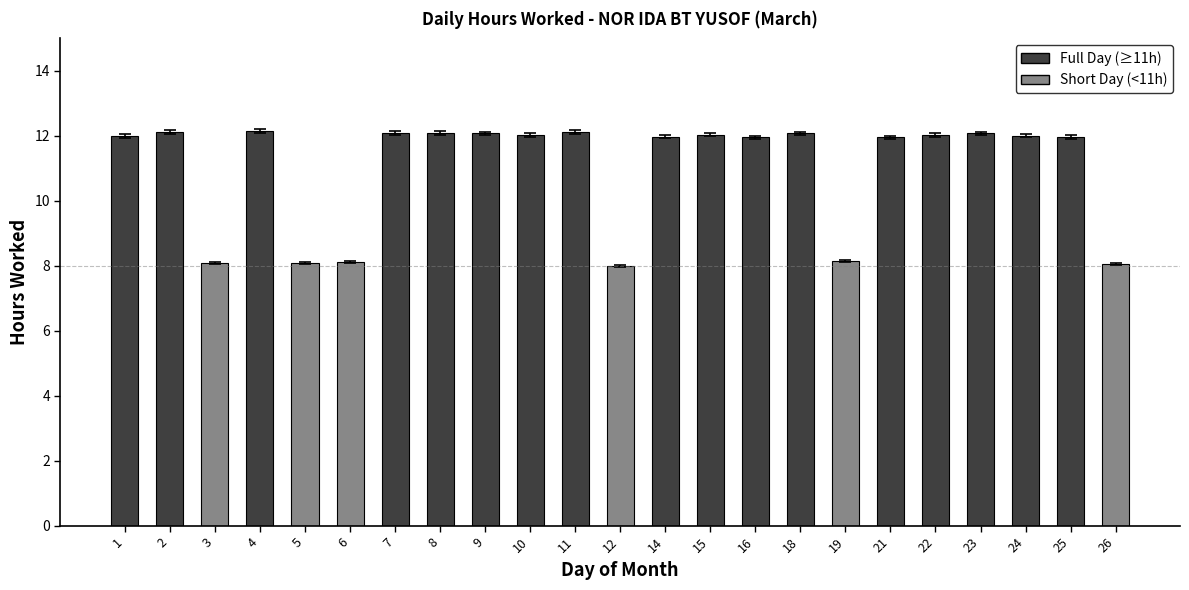

Which has a higher value, 4 or 26?

4